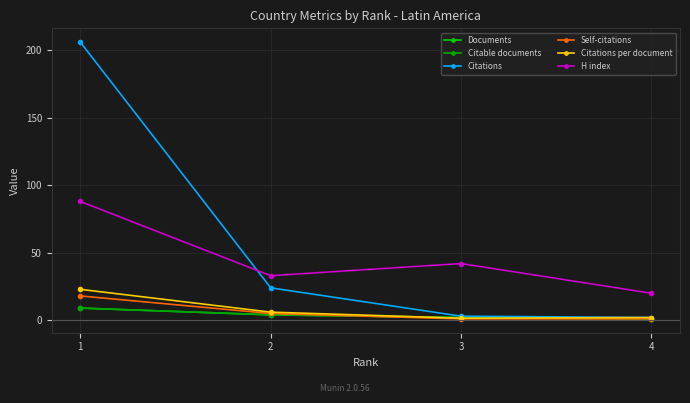

Which series changed the most between 1 and 3?

Citations